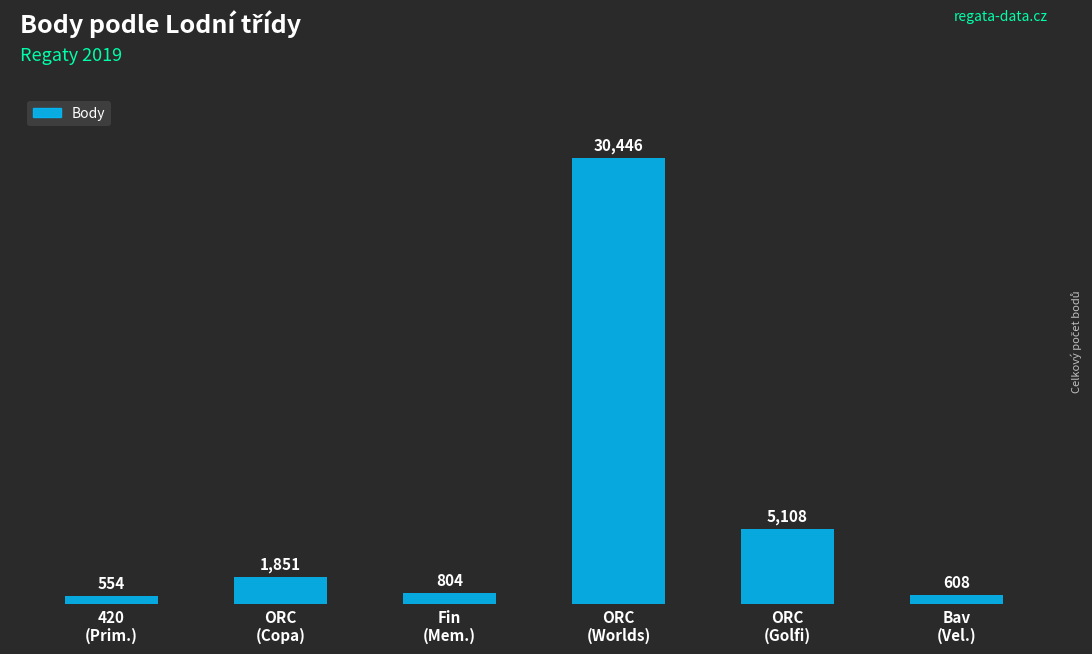

Which has a higher value, 420
(Prim.) or Bav
(Vel.)?

Bav
(Vel.)